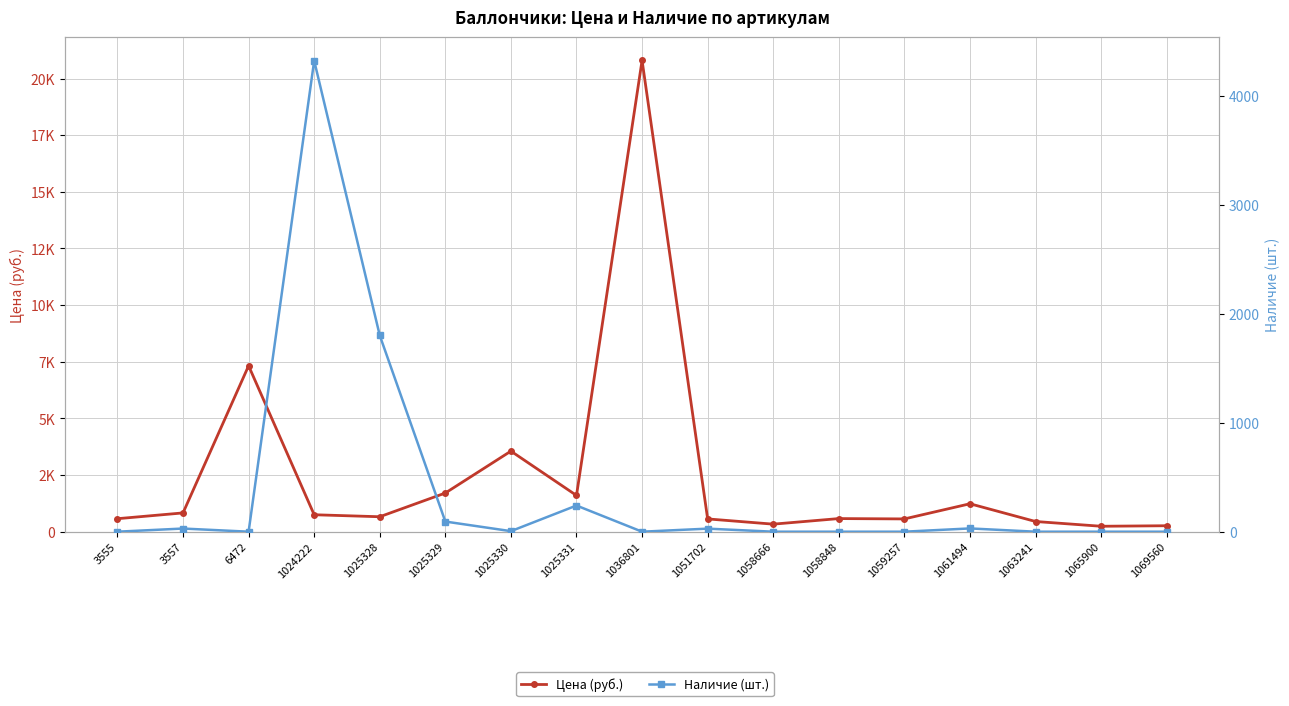

At which category does Наличие (шт.) reach its first local valley?

6472